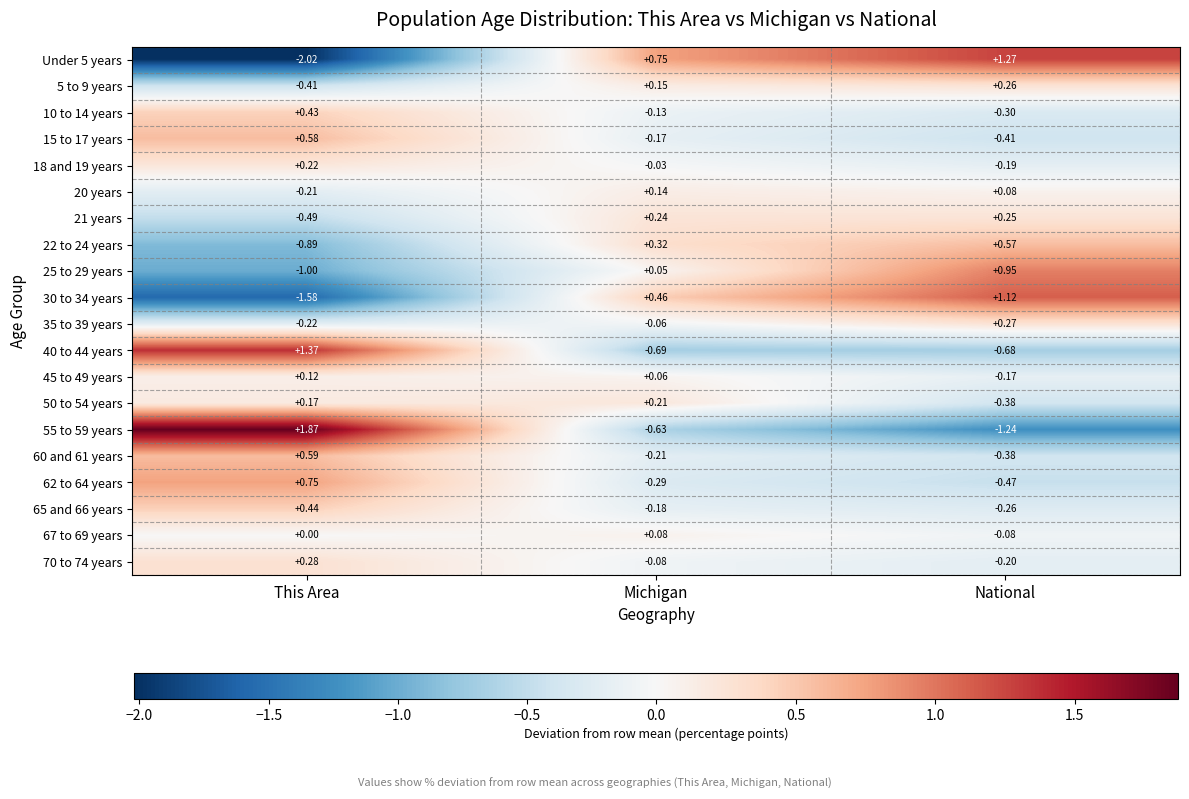

How many negative values does the 18 and 19 years series have?

2